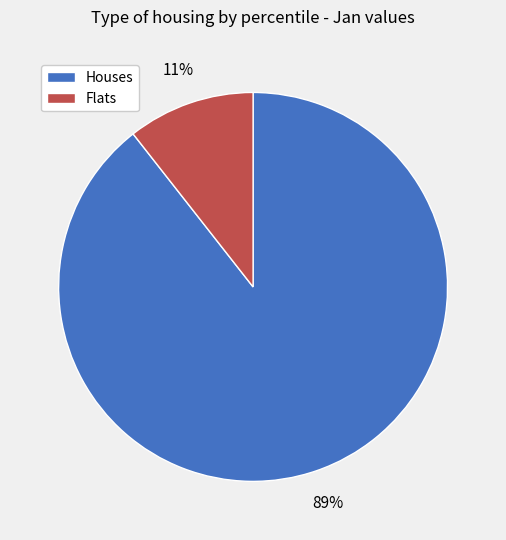

Is there any slice that represents more than half of the pie?

Yes